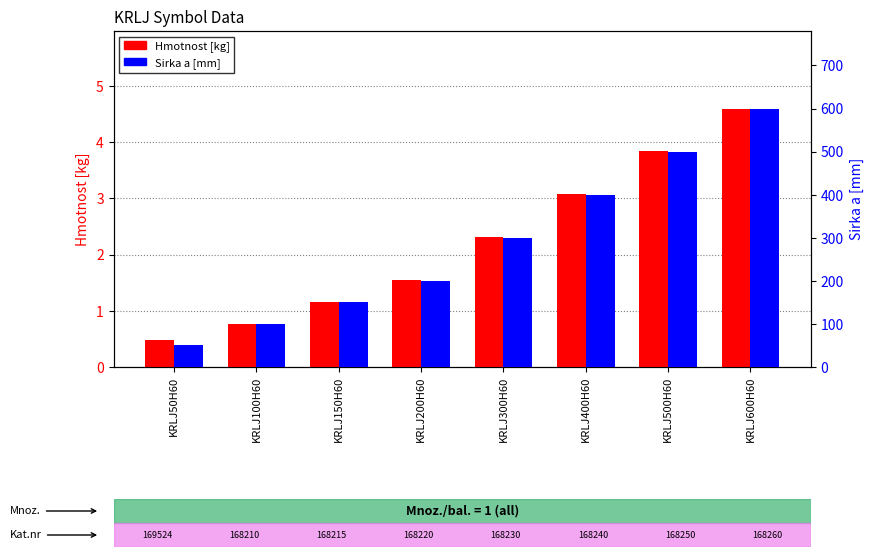

How many bars are there in total?

16